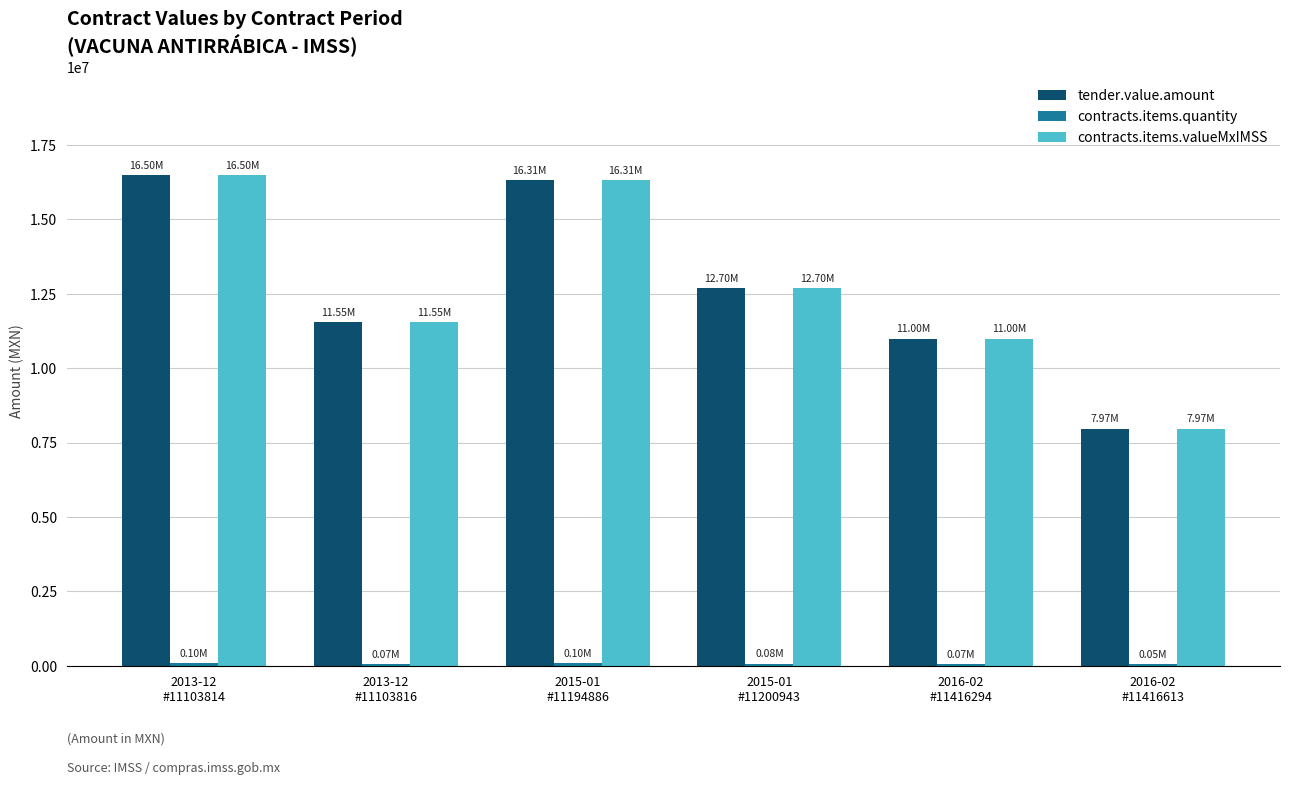

How many distinct data groups are displayed?

3